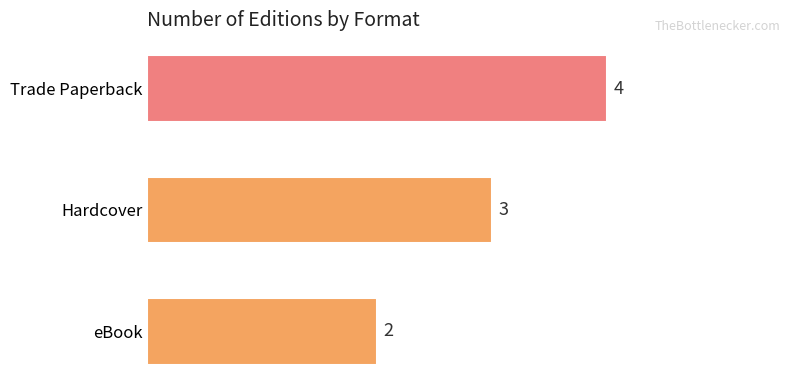

Where is the data nearest to the value 3?

Hardcover